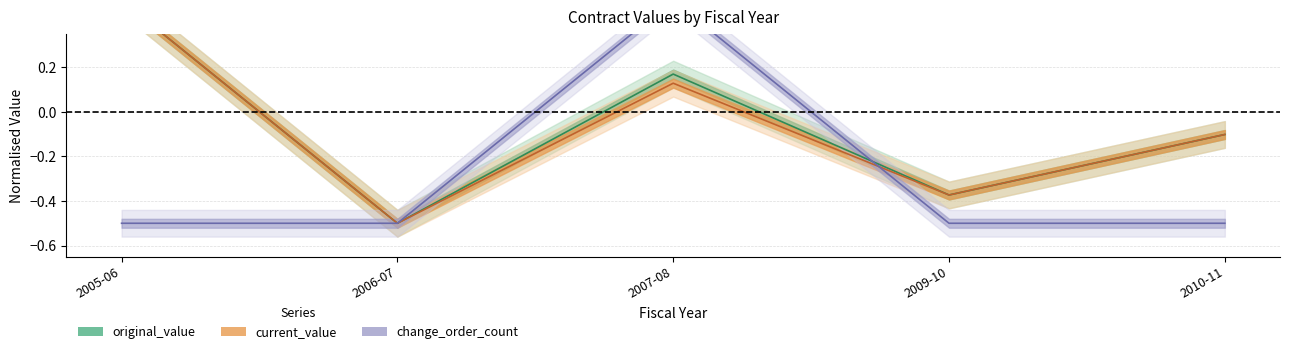

In original_value line, how many points are lower than both neighbors (excluding endpoints)?

2